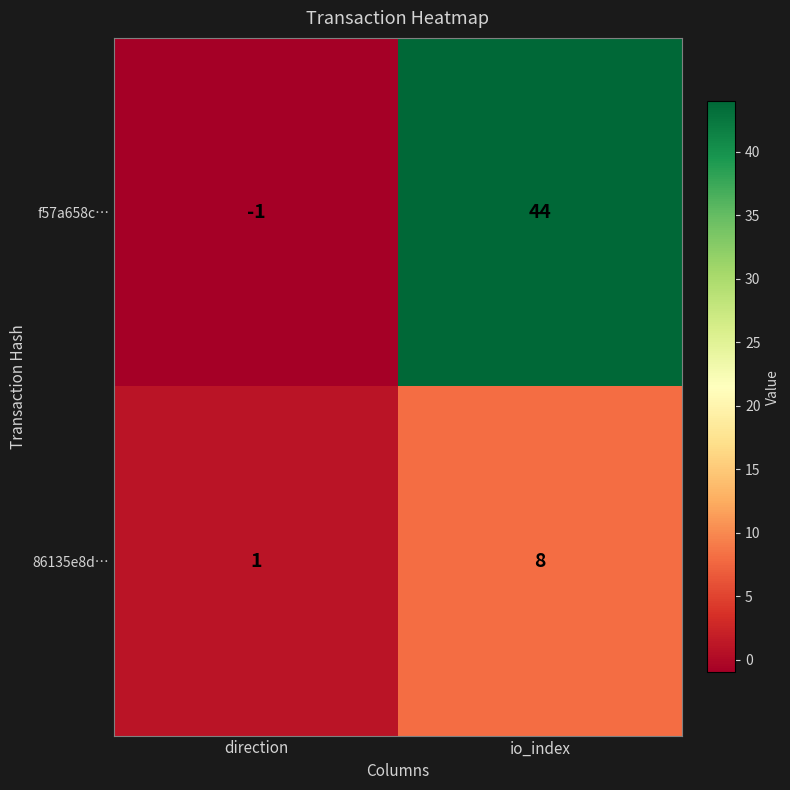

What is the average value of the f57a658c… series?

22